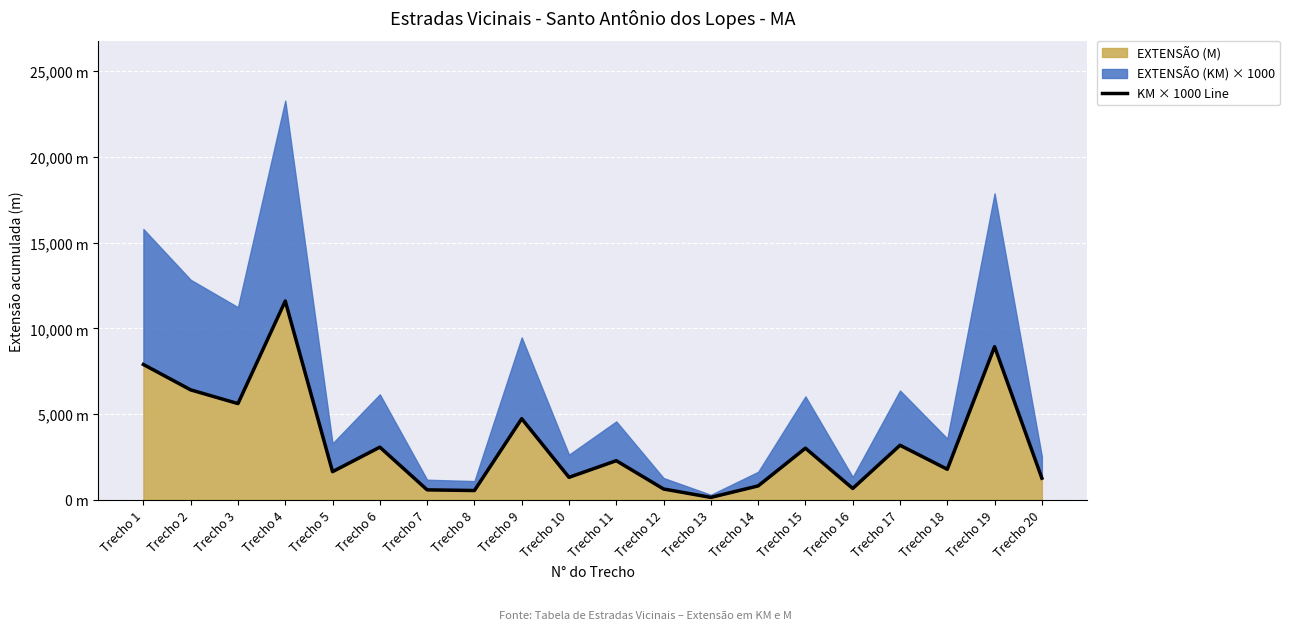

How many points are lower than both their immediate neighbors (excluding endpoints)?

7